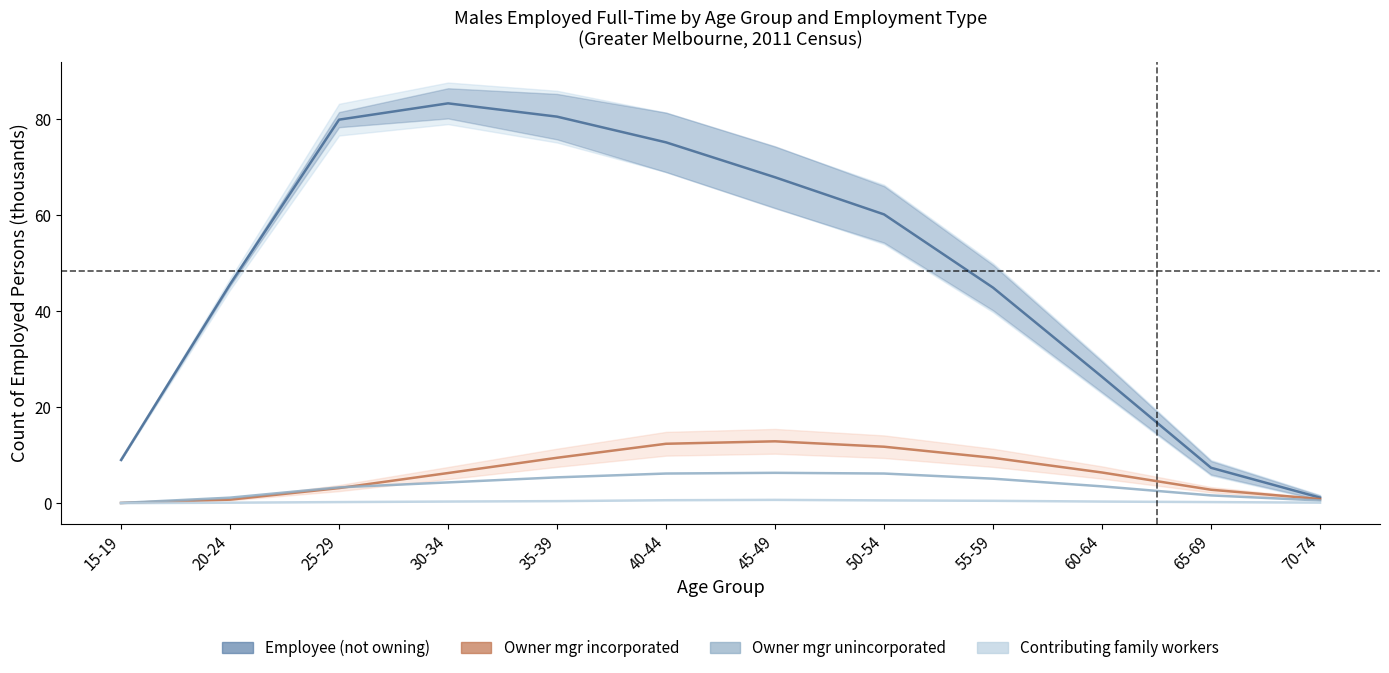

Between 40-44 and 65-69, which series saw the biggest shift?

Employee not owning business